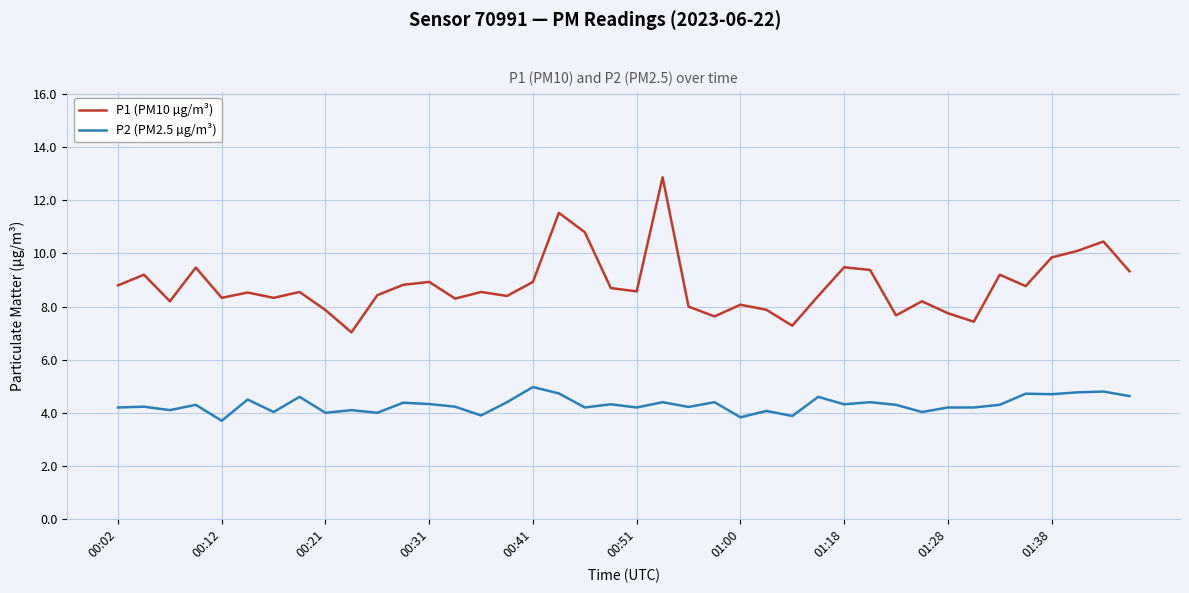

Count the number of data series in this chart.

2